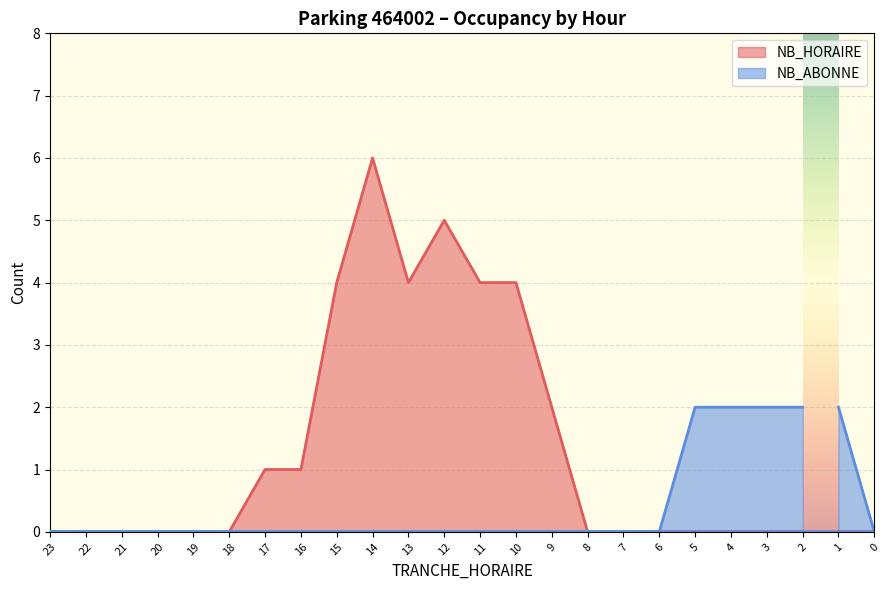

How many interior local peaks does the NB_HORAIRE series have?

2